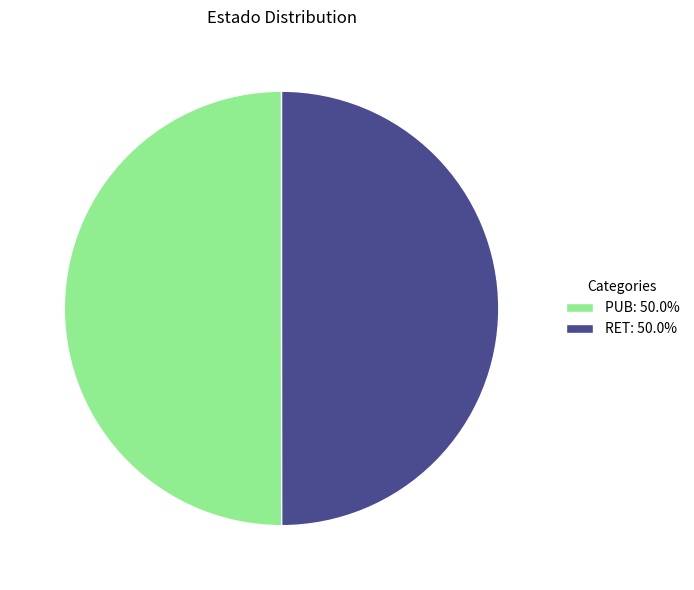

Approximately how many times larger is the value at PUB: 50.0% compared to RET: 50.0%?

1.0